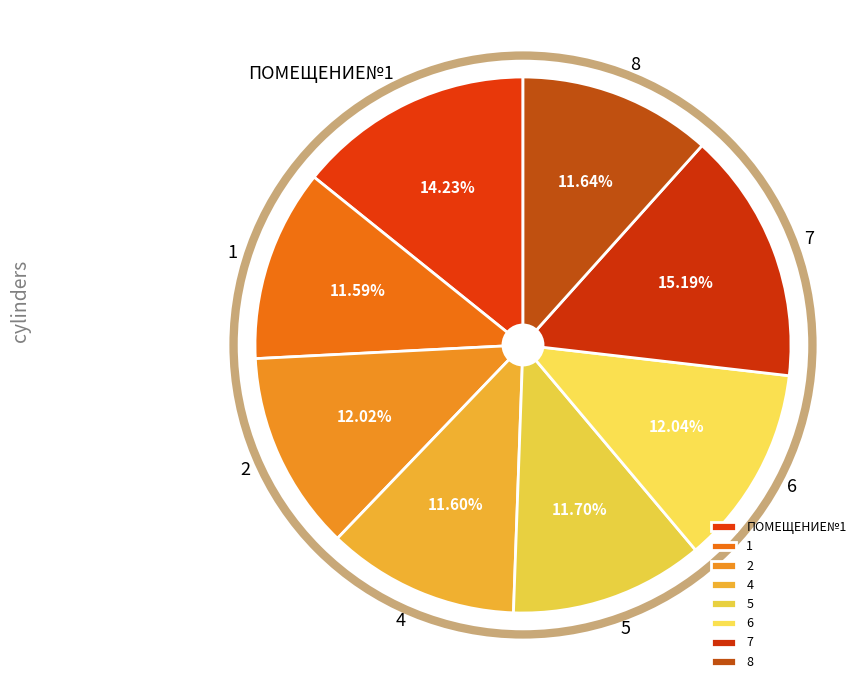

Count the number of slices in the pie.

8